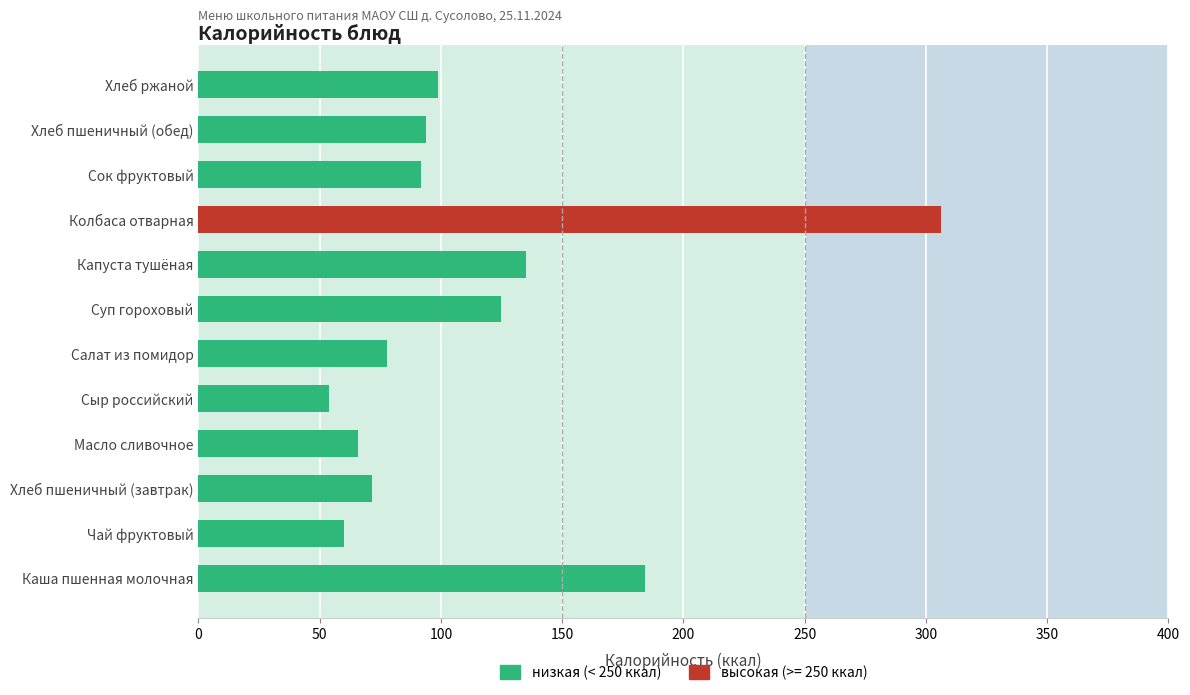

Is it true that the value at Хлеб пшеничный (завтрак) is 102.5?

False